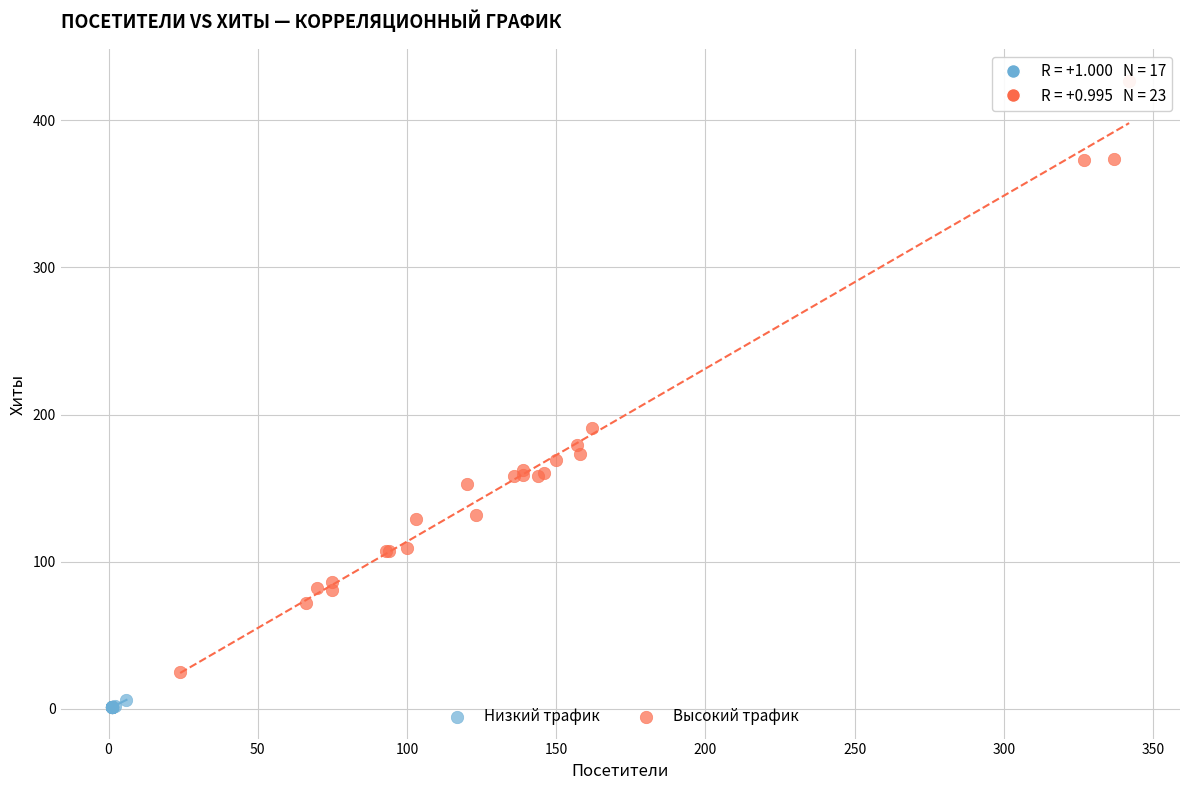

Which series has the widest spread of Y values?

Высокий трафик